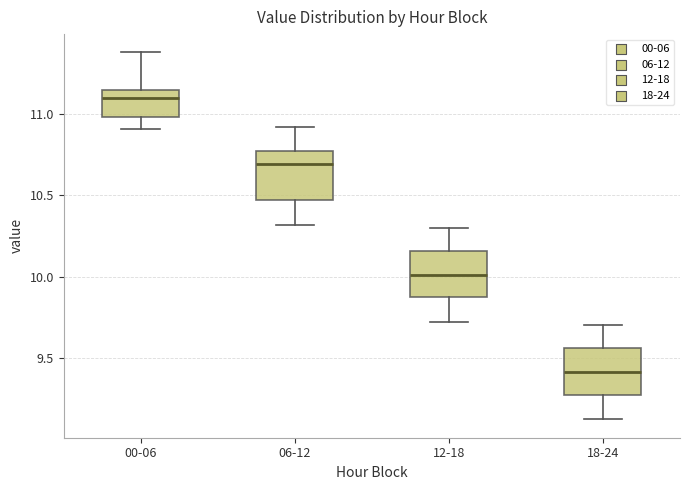

Which box has the highest median line?

00-06